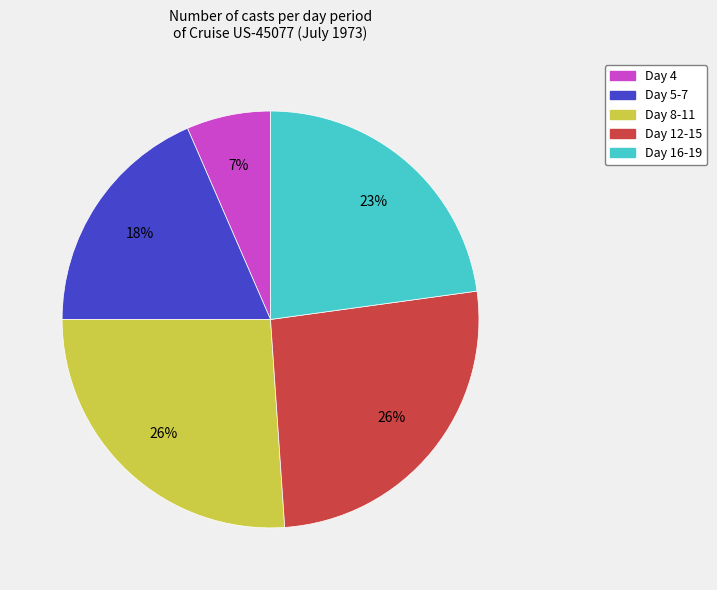

Does any single category account for the majority?

No